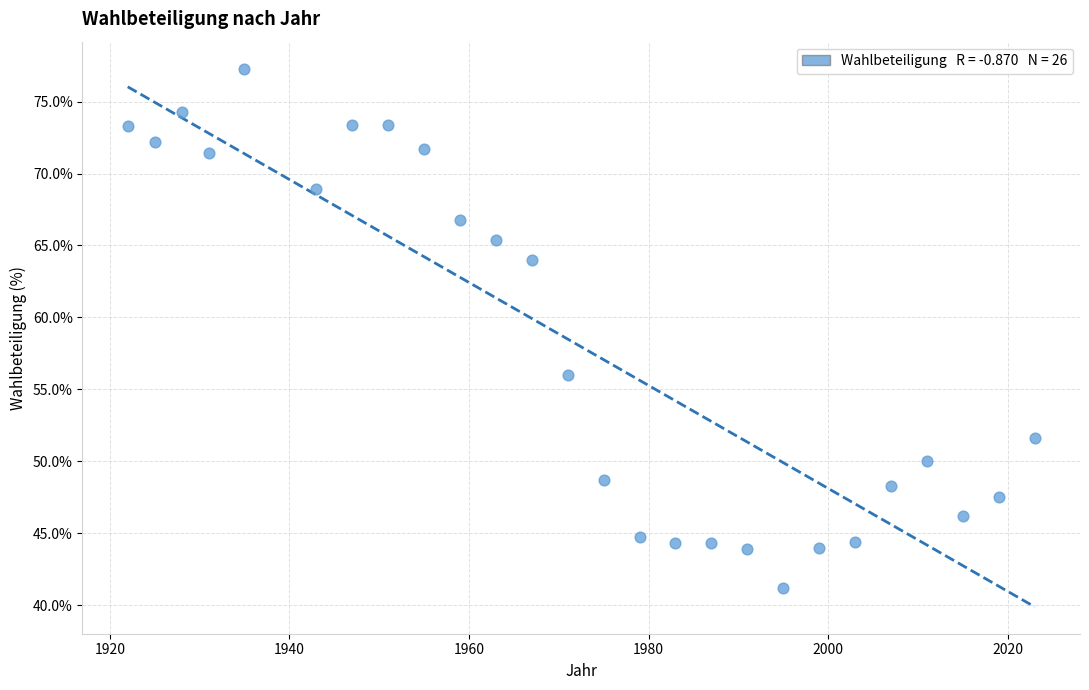

What is the range of Y values (max minus min)?

36.1